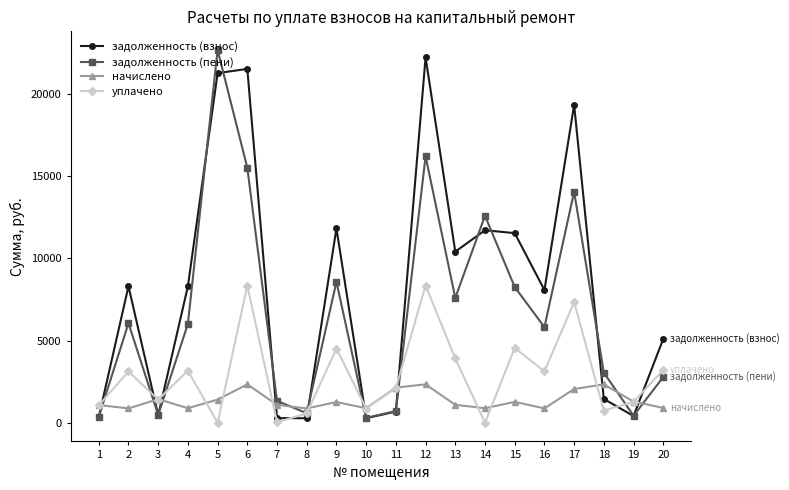

Is the value of уплачено at 19 greater than the value of задолженность (пени) at 18?

No